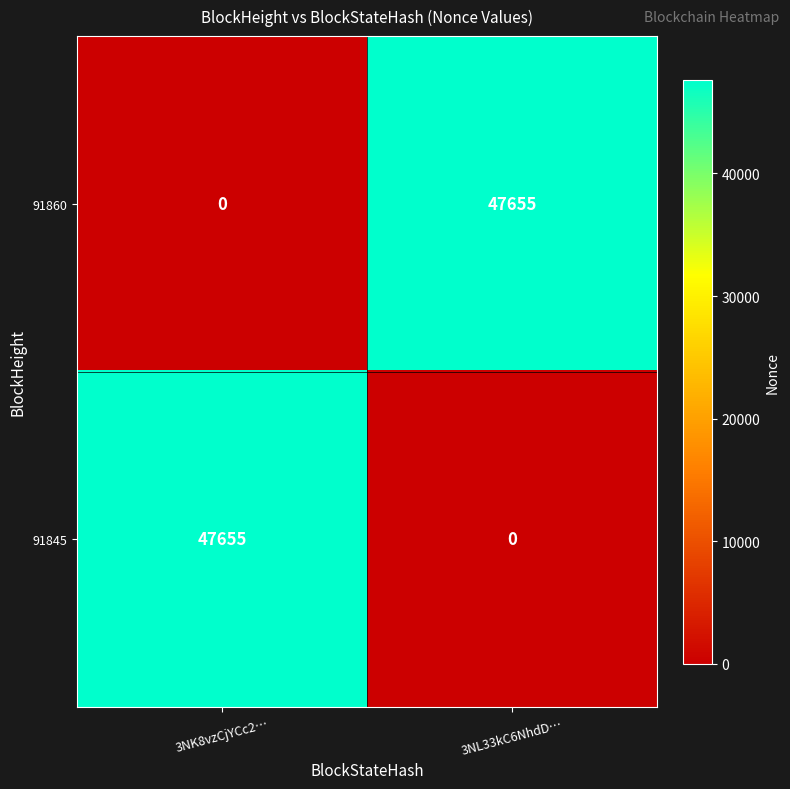

The 91860 series shows 47655 at 3NL33kC6NhdD…. True or false?

True